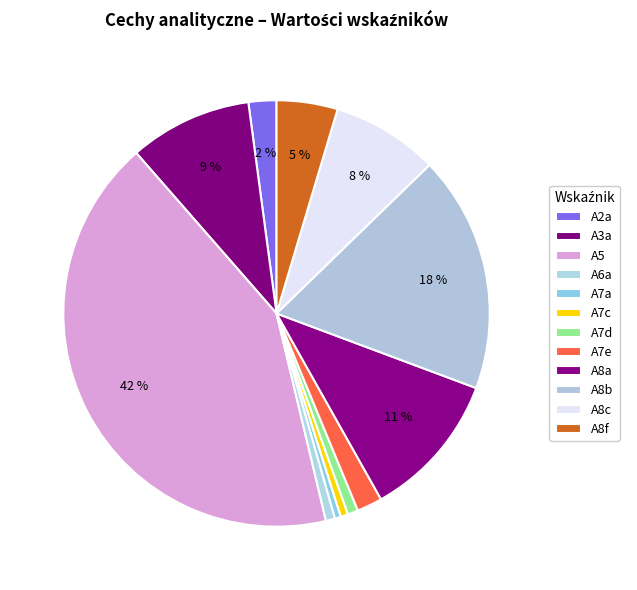

To the nearest percent, what is the combined percentage of A7c and A7d?

1%